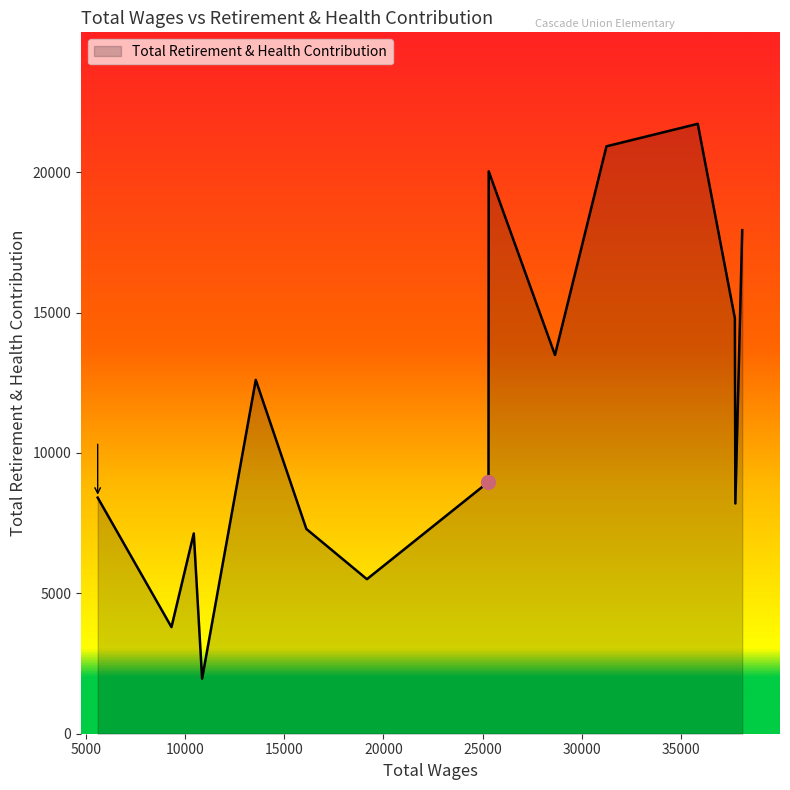

What is the difference between the maximum and minimum values?

19759